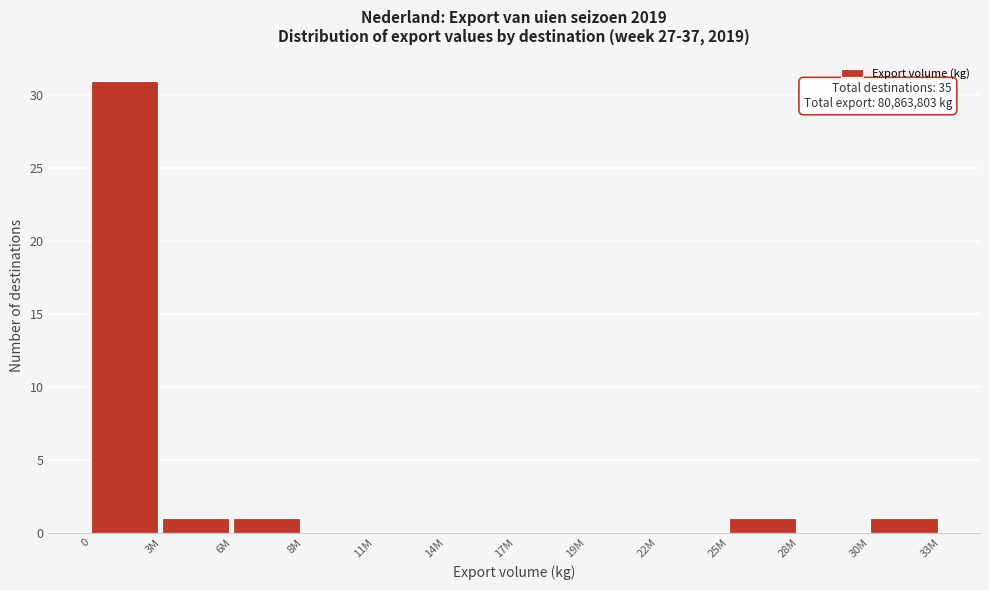

What is the maximum value shown in the chart?

31